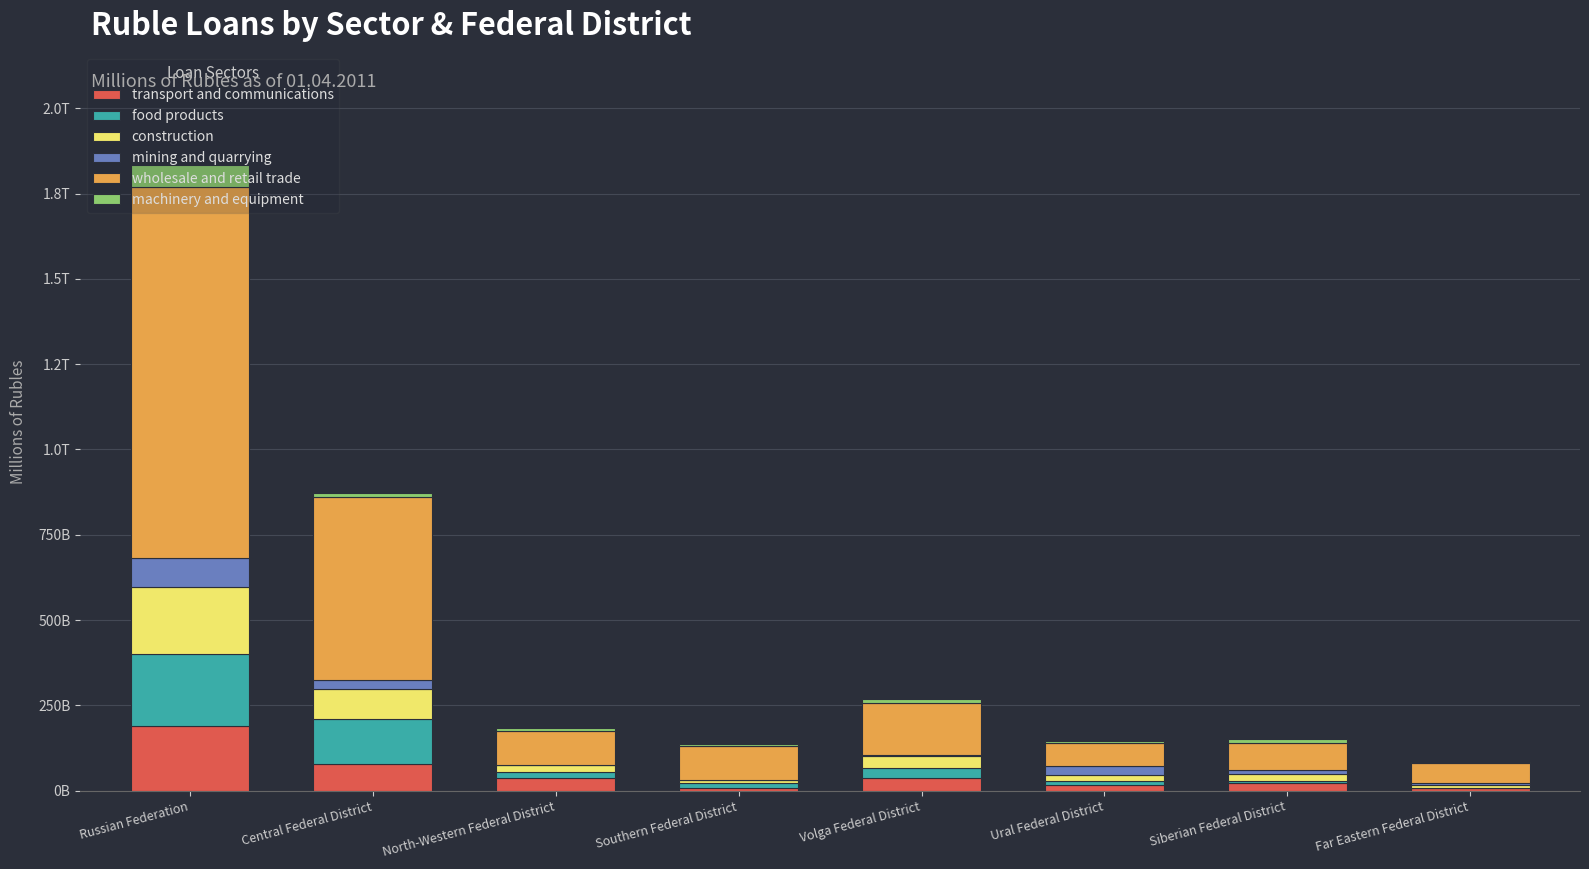

The value of transport and communications at North-Western Federal District is 38255. True or false?

True